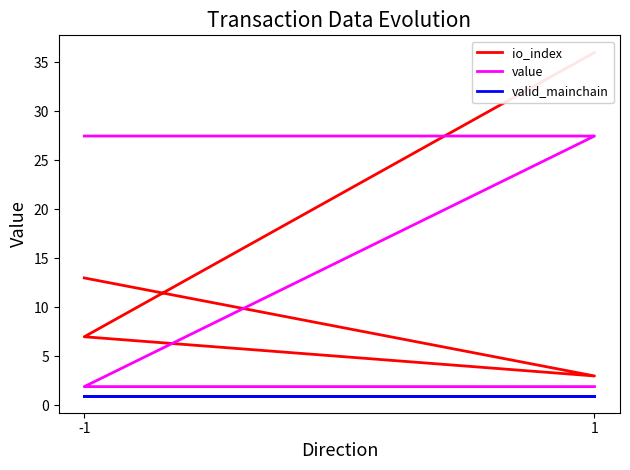

True or false: io_index and valid_mainchain cross at least once.

False